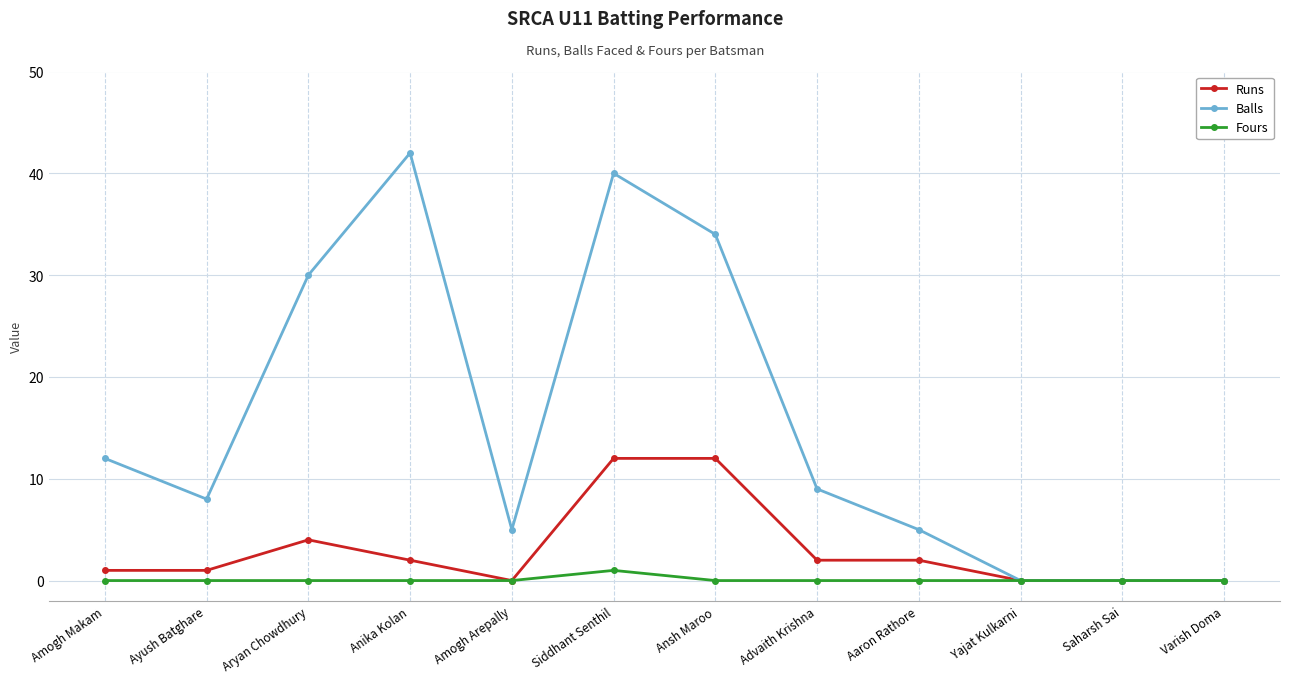

Which category has the highest value in the Fours series?

Siddhant Senthil